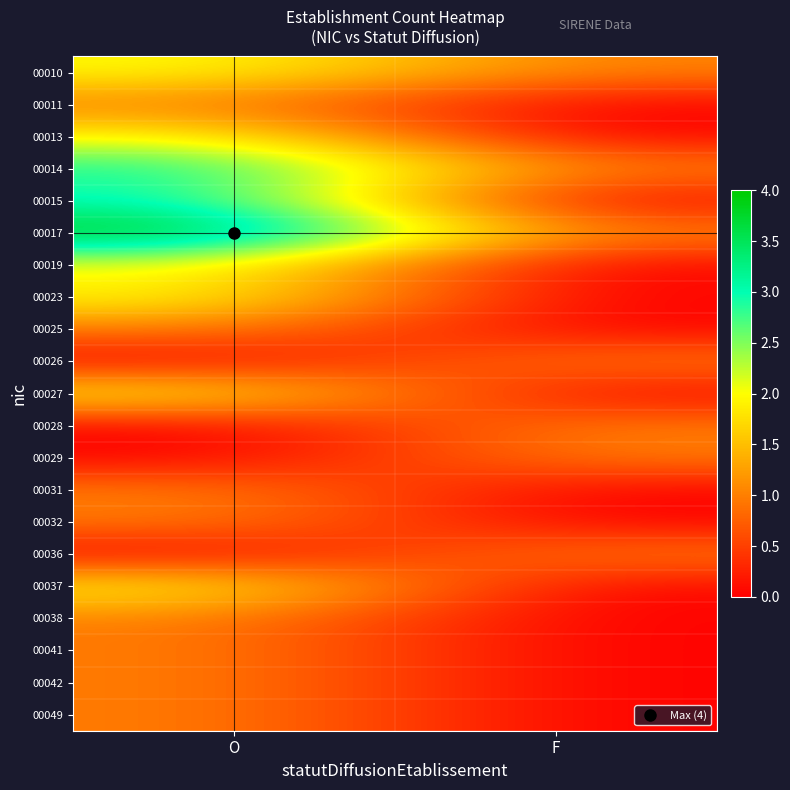

List the series in order of their peak value, highest first.

00017, 00014, 00015, 00010, 00013, 00019, 00023, 00027, 00037, 00011, 00025, 00026, 00028, 00029, 00031, 00032, 00036, 00038, 00041, 00042, 00049